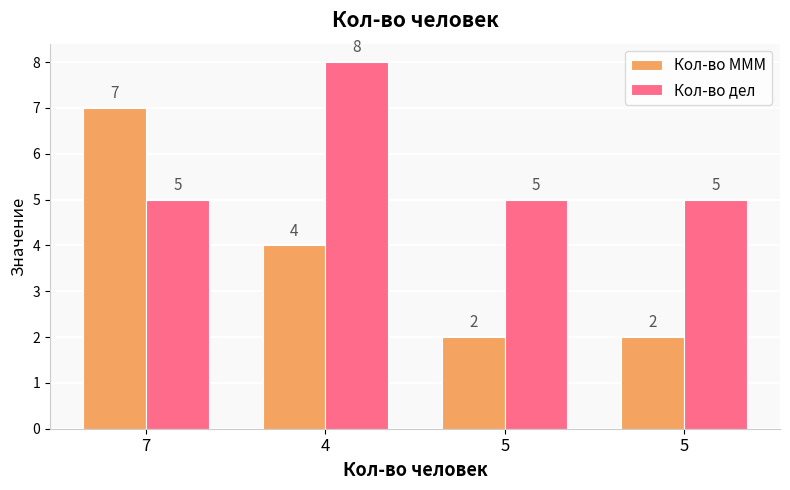

What are all the series names shown in the legend?

Кол-во МММ, Кол-во дел